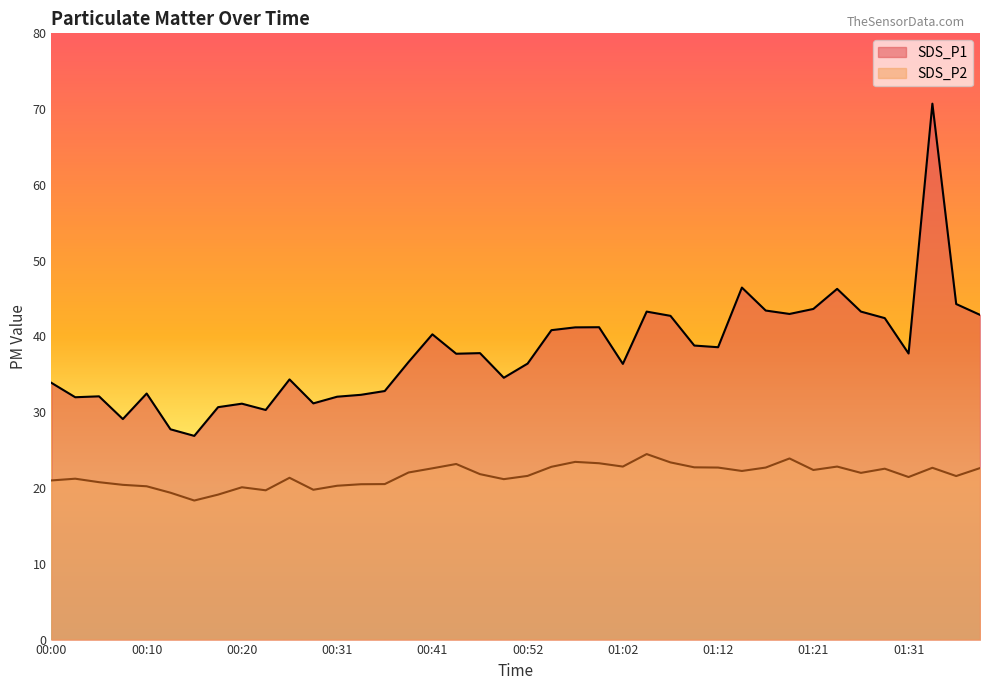

How many distinct data groups are displayed?

2